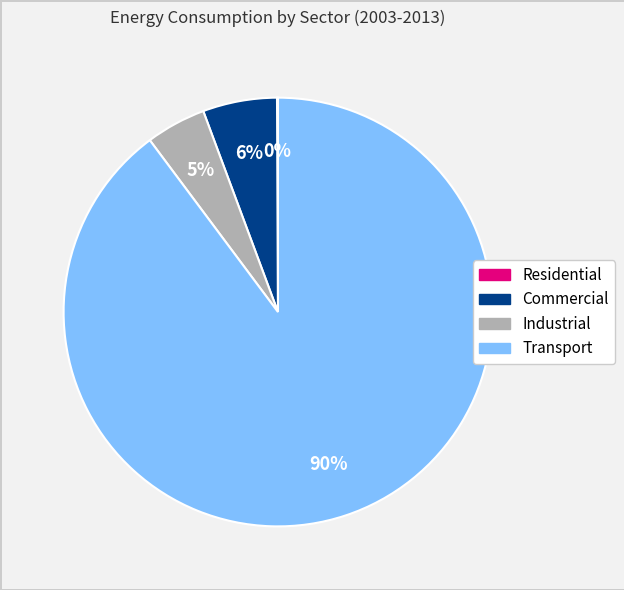

Is there any slice that represents more than half of the pie?

Yes